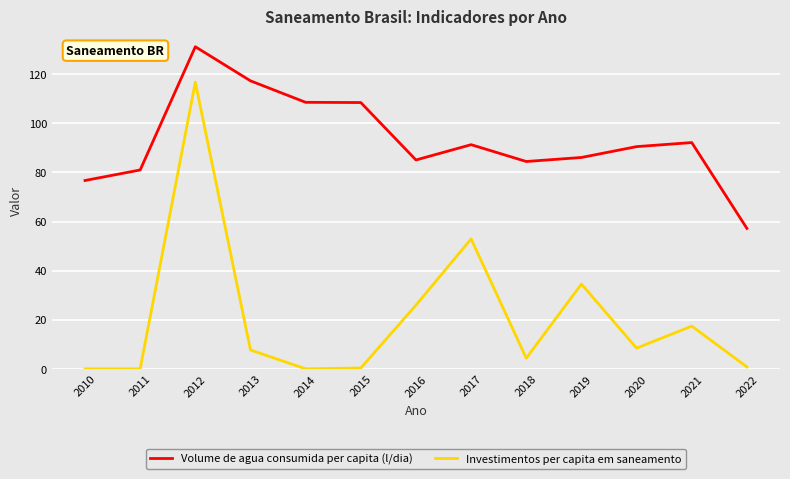

Which series has the largest range (max minus min)?

Investimentos per capita em saneamento